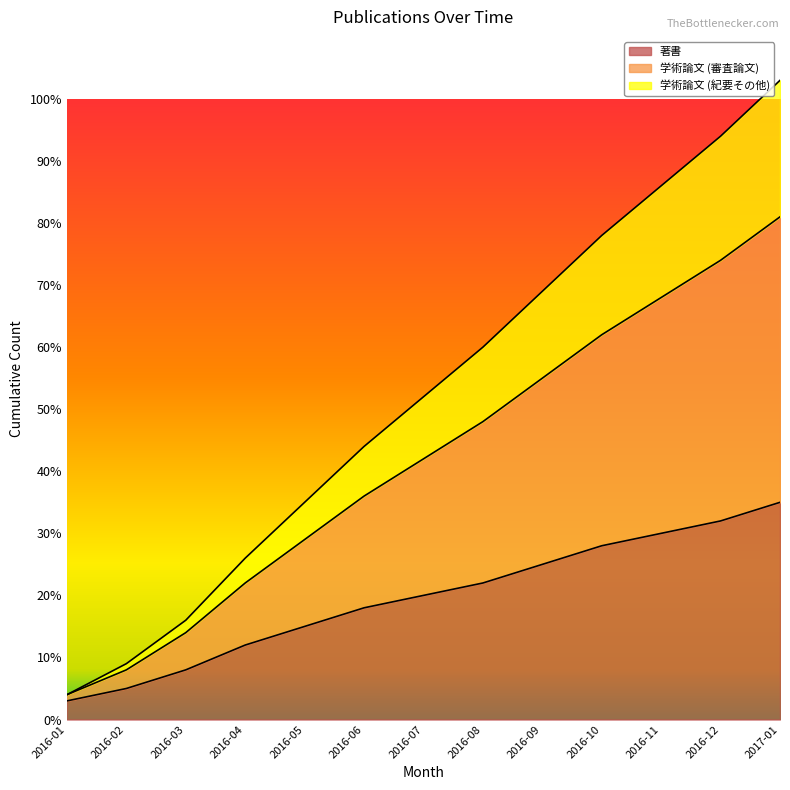

Count the number of categories in the chart.

13